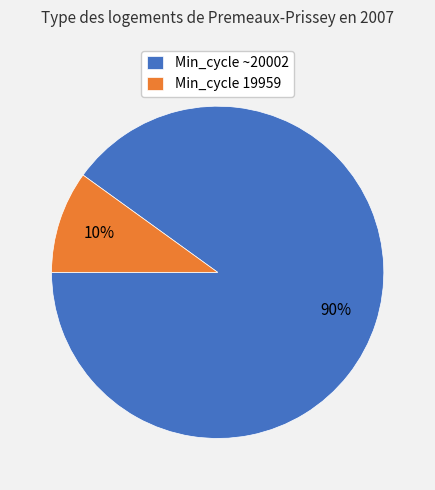

To the nearest percent, what percentage of the pie is Min_cycle 19959?

10%